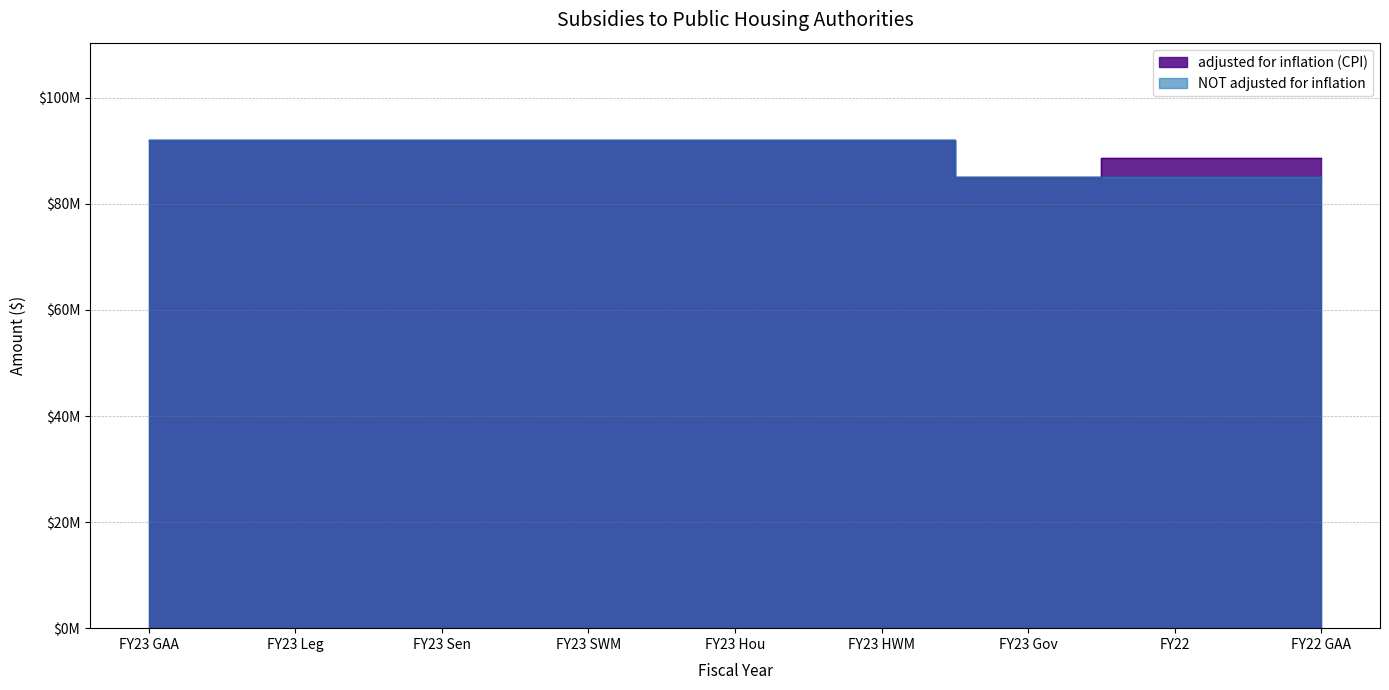

Reading left to right, extract all data points from this chart.

adjusted for inflation (CPI): FY23 GAA=92000000	FY23 Leg=92000000	FY23 Sen=92000000	FY23 SWM=92000000	FY23 Hou=92000000	FY23 HWM=92000000	FY23 Gov=85000000	FY22=88677284	FY22 GAA=88677284
NOT adjusted for inflation: FY23 GAA=92000000	FY23 Leg=92000000	FY23 Sen=92000000	FY23 SWM=92000000	FY23 Hou=92000000	FY23 HWM=92000000	FY23 Gov=85000000	FY22=85000000	FY22 GAA=85000000